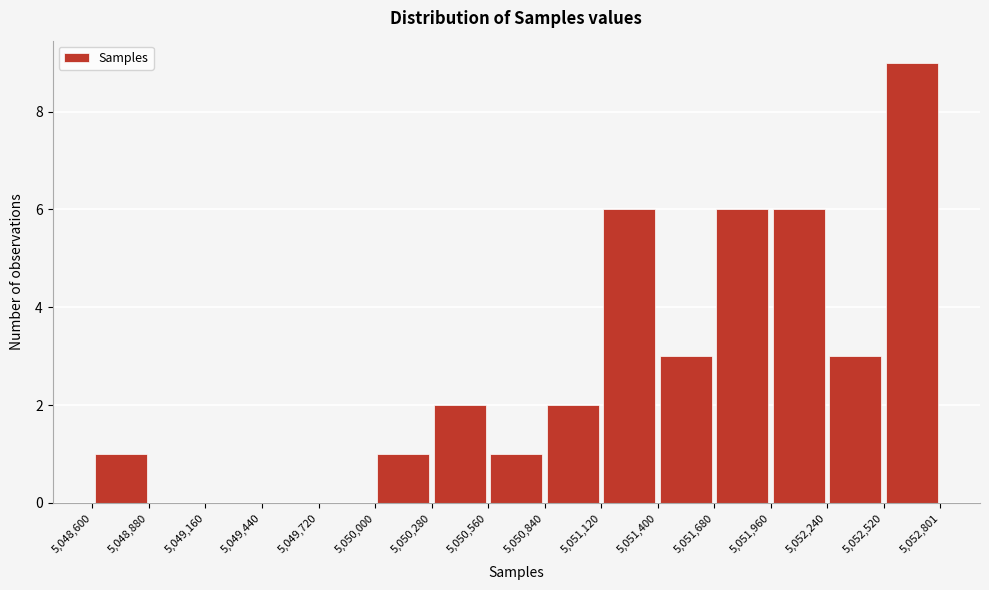

Reading left to right, list every bar in this chart as the range it spans on the x-axis followed by its height. The values are not printed on the chart, so give them approximately, as read against the axis.

5,048,600 to 5,048,880: 1
5,048,880 to 5,049,160: 0
5,049,160 to 5,049,440: 0
5,049,440 to 5,049,720: 0
5,049,720 to 5,050,000: 0
5,050,000 to 5,050,280: 1
5,050,280 to 5,050,560: 2
5,050,560 to 5,050,840: 1
5,050,840 to 5,051,120: 2
5,051,120 to 5,051,400: 6
5,051,400 to 5,051,680: 3
5,051,680 to 5,051,960: 6
5,051,960 to 5,052,240: 6
5,052,240 to 5,052,520: 3
5,052,520 to 5,052,801: 9